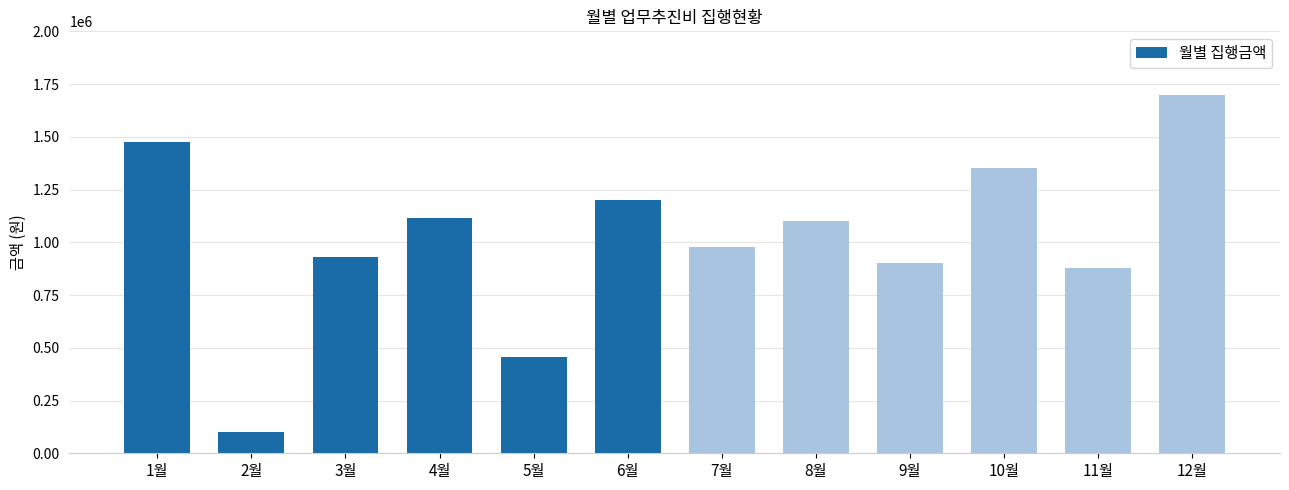

The value at 2월 is 100000. True or false?

True